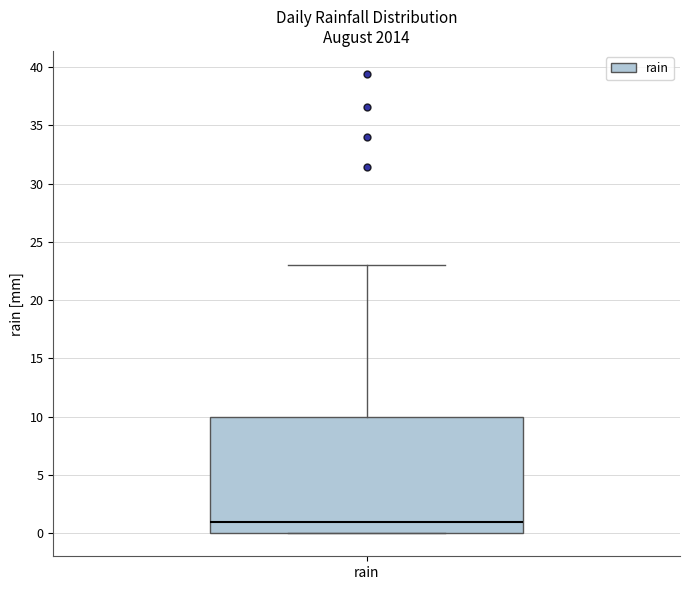

Transcribe this box plot: give where the median line is, the range the box spans, and where the two whiskers end, as read against the y-axis. The values are not printed on the chart, so give them approximately, as read against the axis.

median 1, box 0 to 10, whiskers 0 to 23